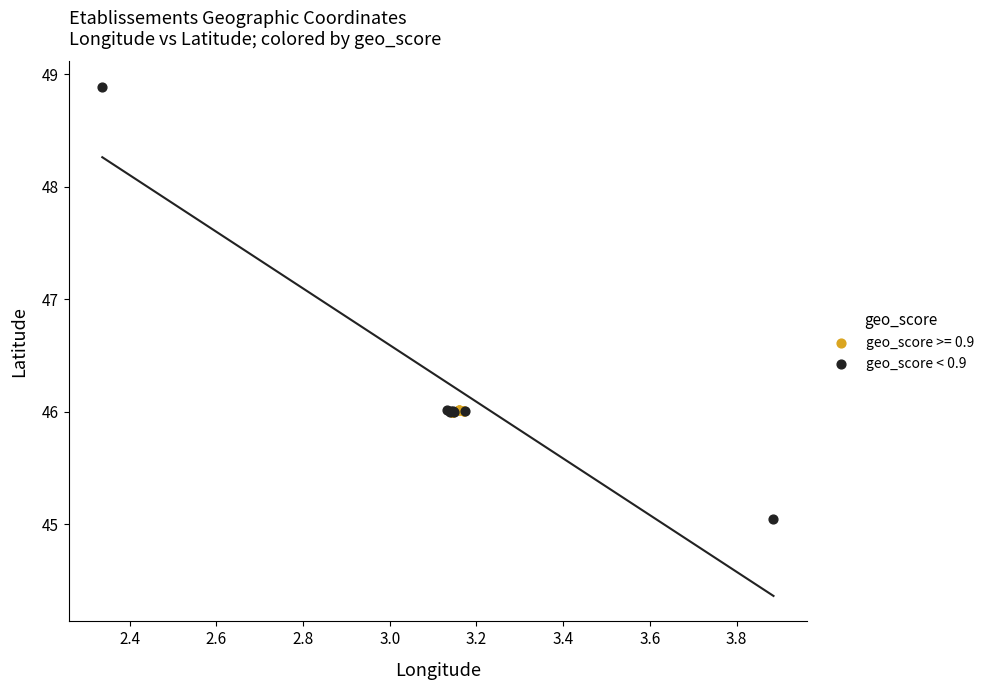

Which series has the widest spread of Y values?

geo_score < 0.9